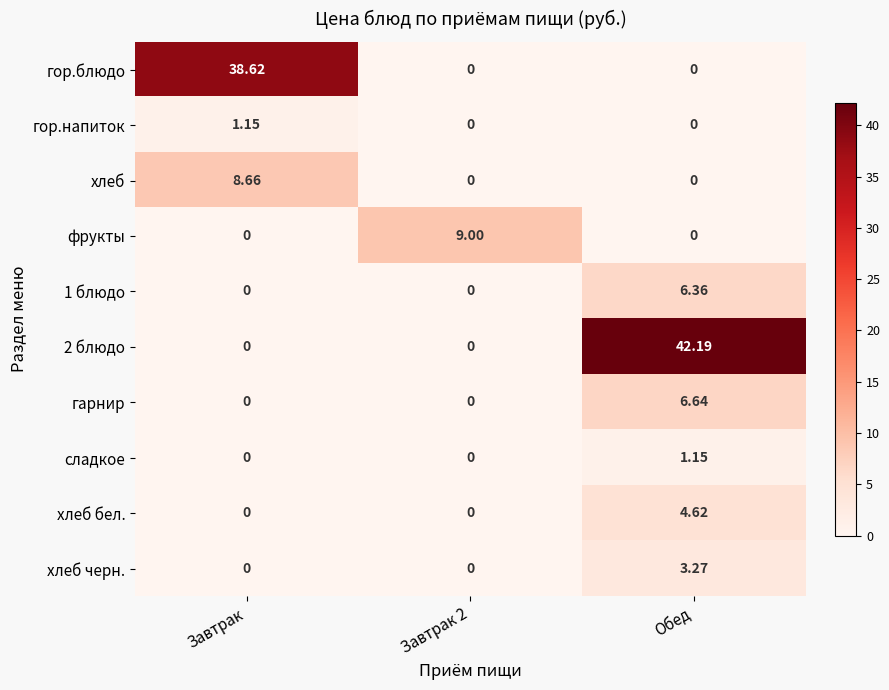

How many categories are shown in the chart?

3